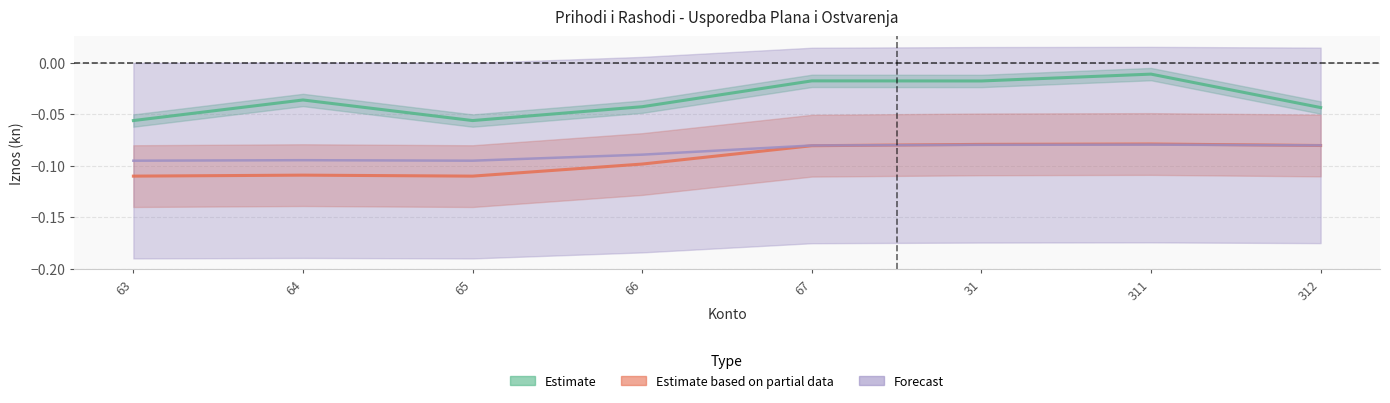

What is the sum of all Forecast values?

-0.7